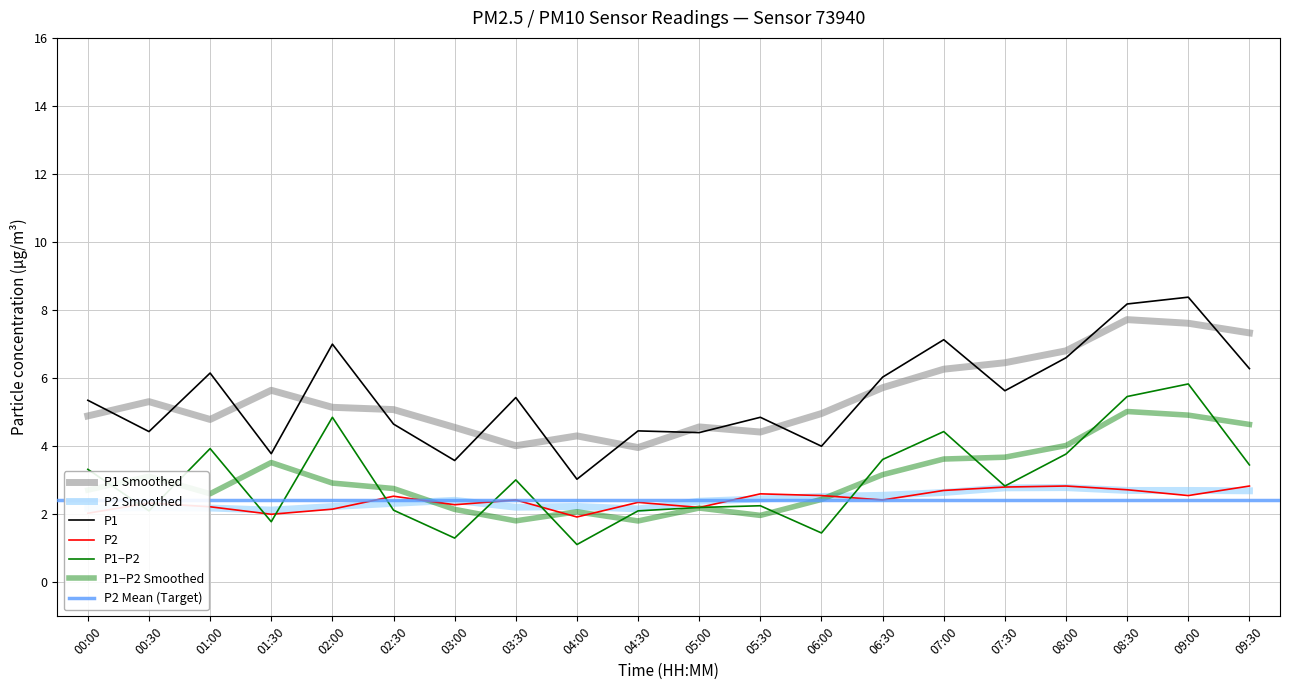

What is the average value of the P2 series?

2.4